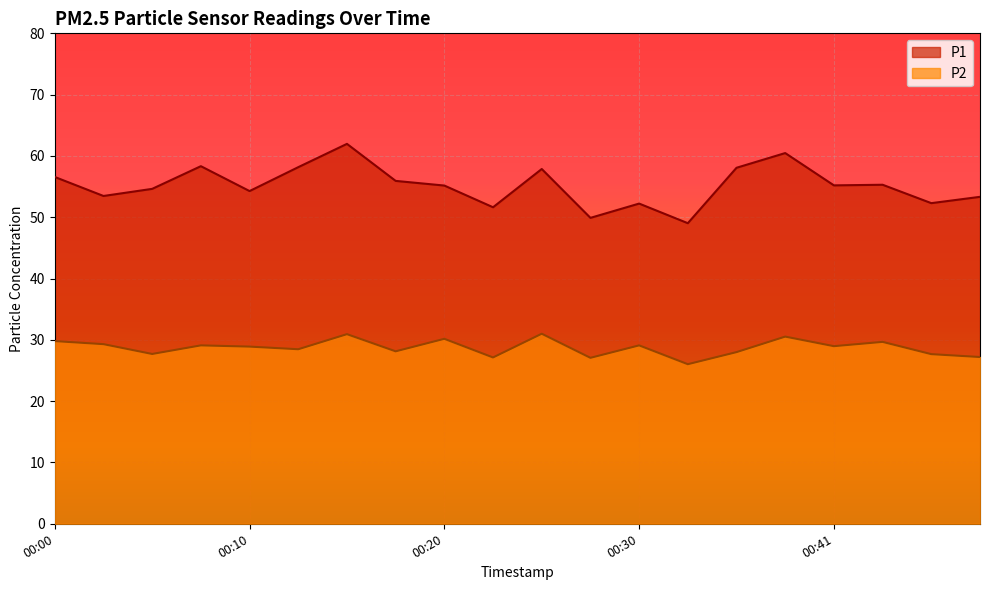

Reading left to right, transcribe all the data shown in this chart.

P1: 00:00=56.6	00:03=53.5	00:05=54.6	00:08=58.3	00:10=54.3	00:12=58.2	00:15=62.0	00:17=55.9	00:20=55.2	00:23=51.6	00:25=57.9	00:28=49.9	00:30=52.2	00:33=49.0	00:36=58.1	00:38=60.5	00:41=55.2	00:43=55.3	00:46=52.3	00:48=53.3
P2: 00:00=29.8	00:03=29.3	00:05=27.7	00:08=29.1	00:10=28.9	00:12=28.5	00:15=30.9	00:17=28.1	00:20=30.2	00:23=27.1	00:25=31.0	00:28=27.1	00:30=29.1	00:33=26.0	00:36=28.0	00:38=30.5	00:41=29.0	00:43=29.7	00:46=27.7	00:48=27.2